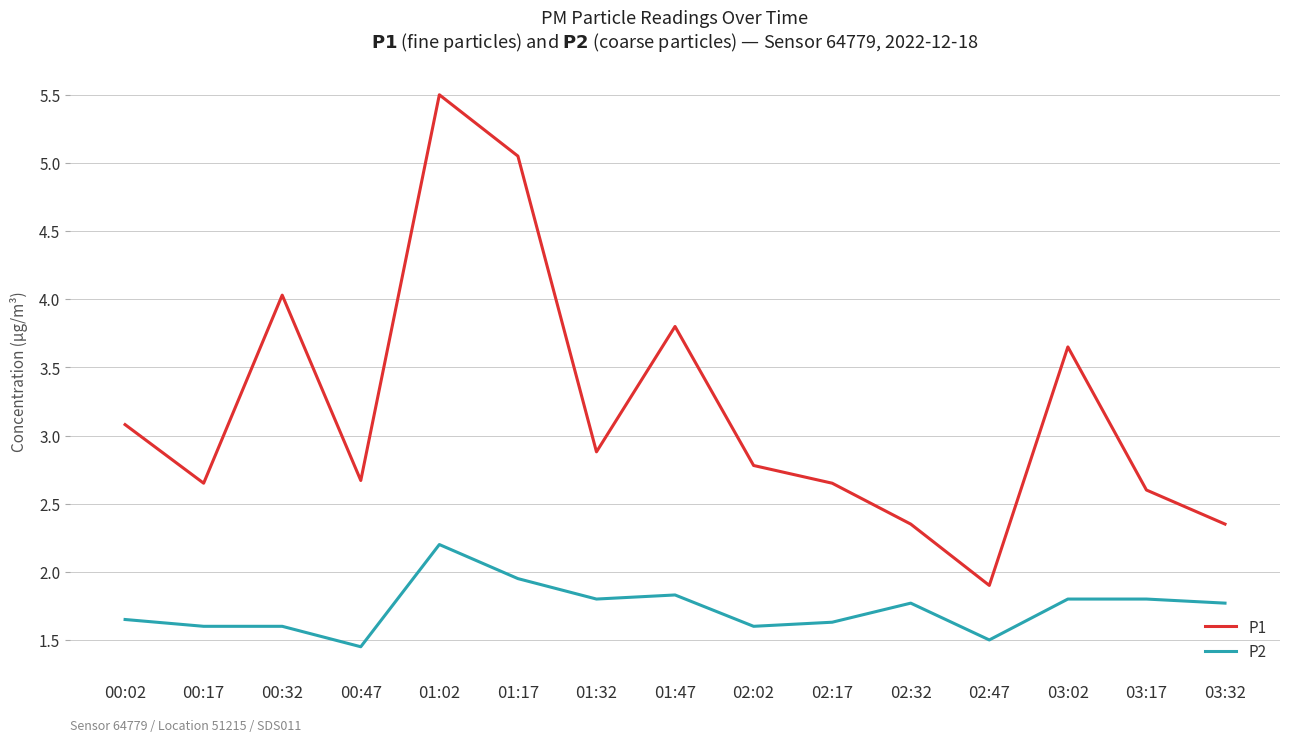

What is the total value across all series at 00:47?

4.1